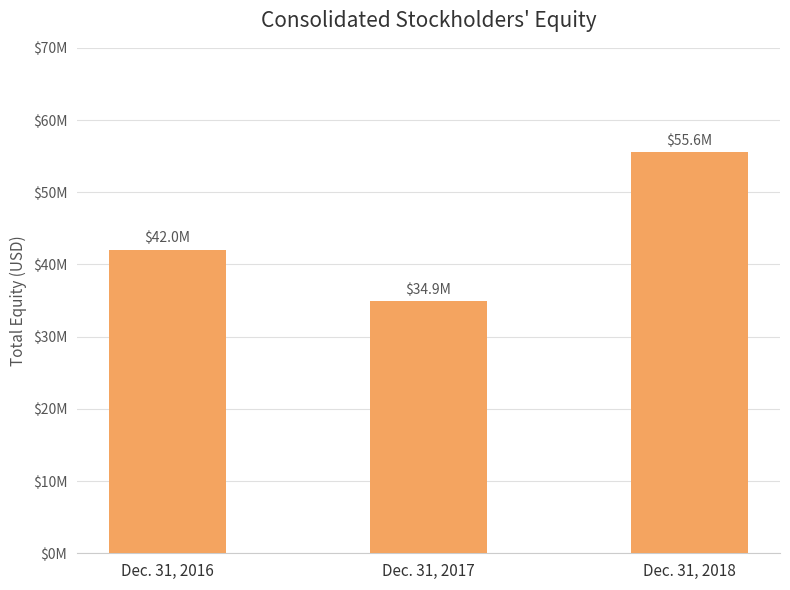

Are the bars horizontal?

No